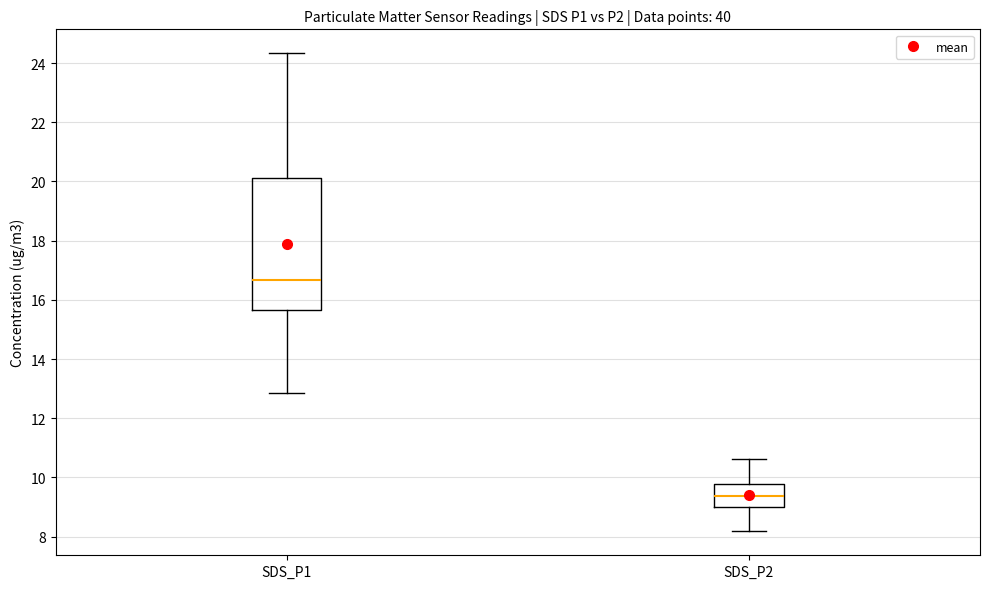

Reading left to right, transcribe this box plot: for each box, give where its median line is, the range the box spans, and where its two whiskers end, as read against the y-axis. The values are not printed on the chart, so give them approximately, as read against the axis.

SDS_P1: median 16.6, box 15.6 to 20.2, whiskers 12.8 to 24.4
SDS_P2: median 9.4, box 9.0 to 9.8, whiskers 8.2 to 10.6